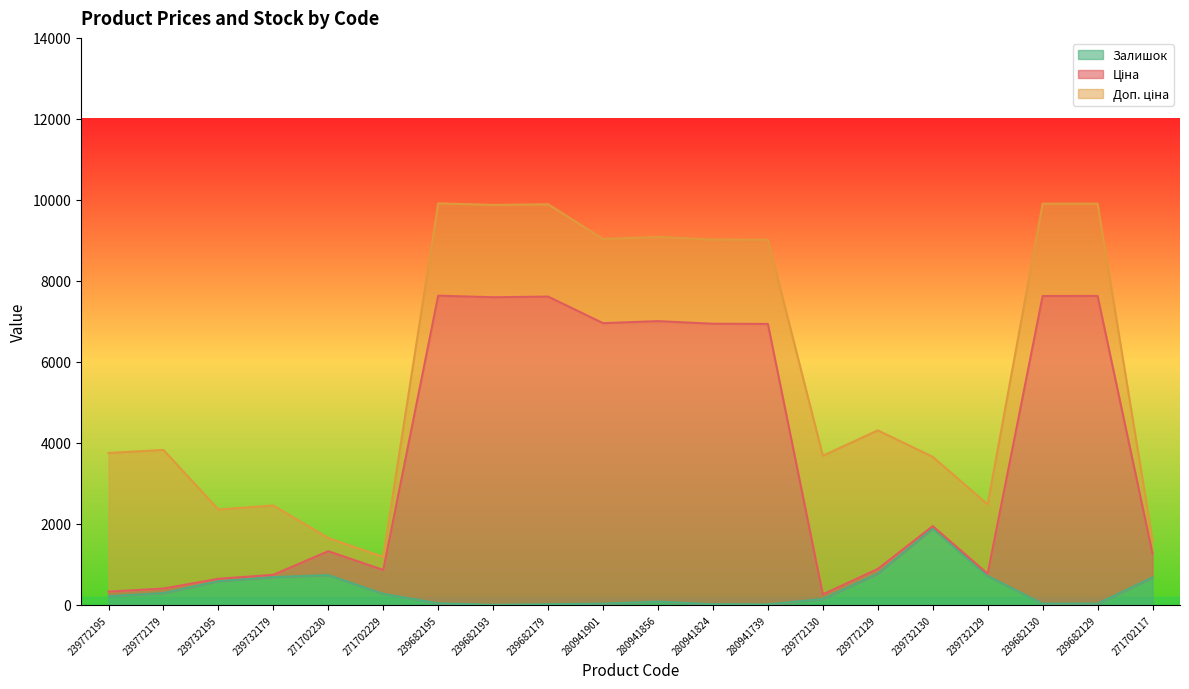

The value of Залишок at 239732179 is 1012.6. True or false?

False